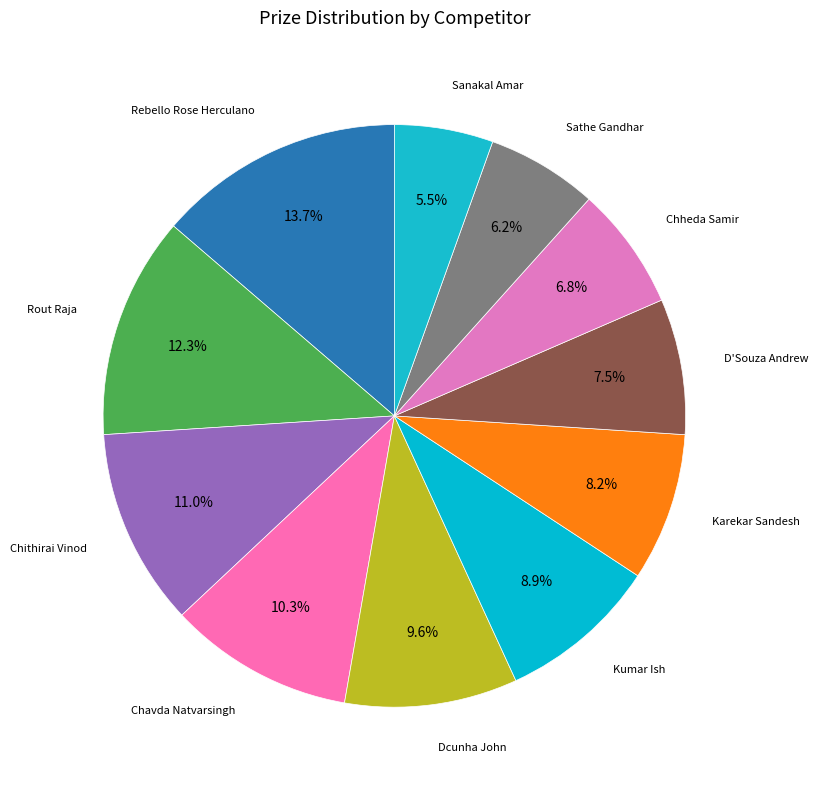

How many slices are in this pie chart?

11